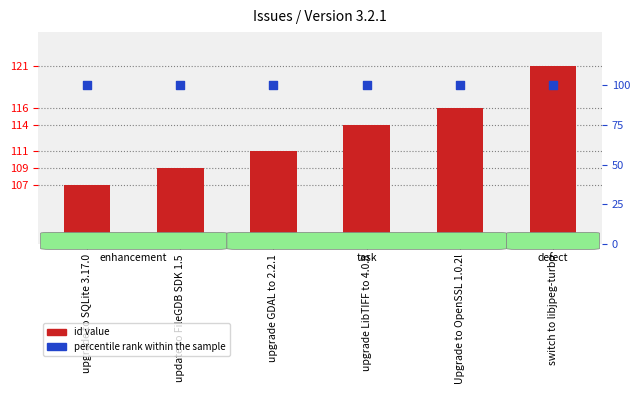

Which series contains the highest Y value?

id value